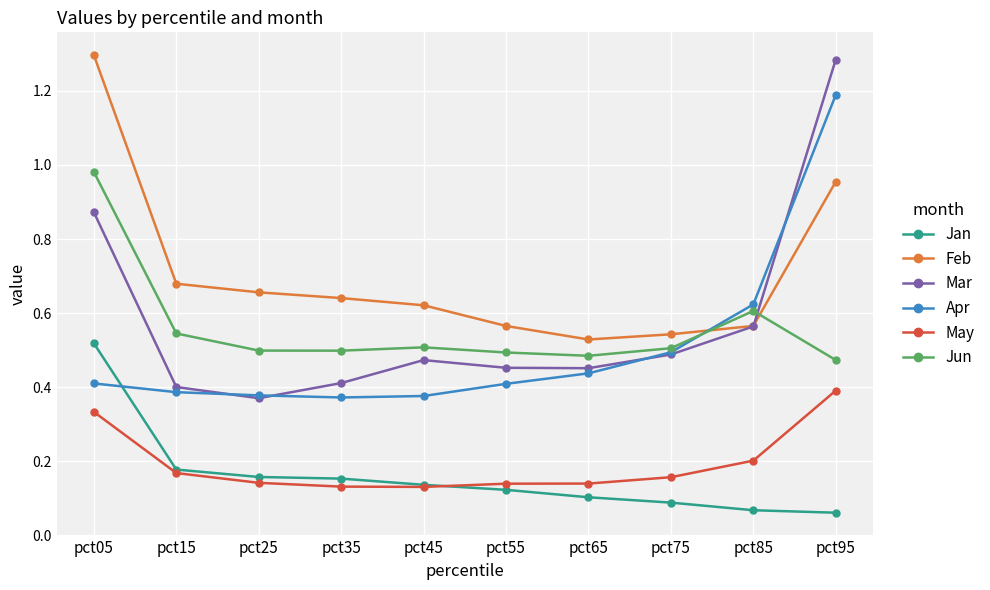

True or false: Feb has more than 2 interior local peaks.

False